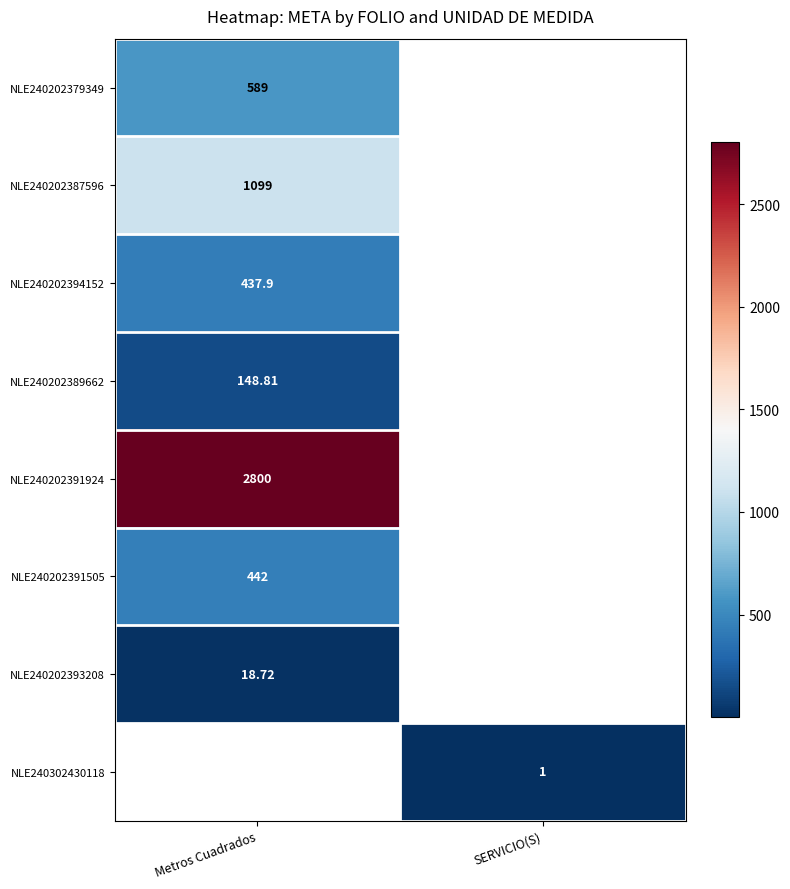

How many categories are shown in the chart?

2